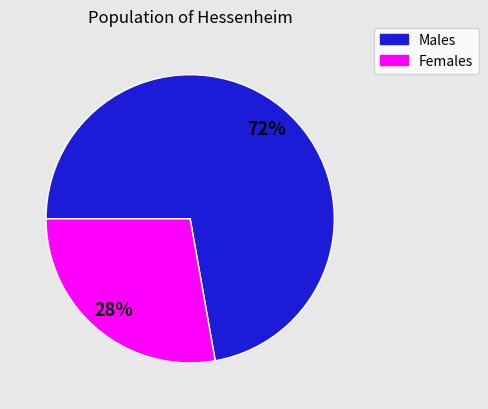

Does any single category account for the majority?

Yes